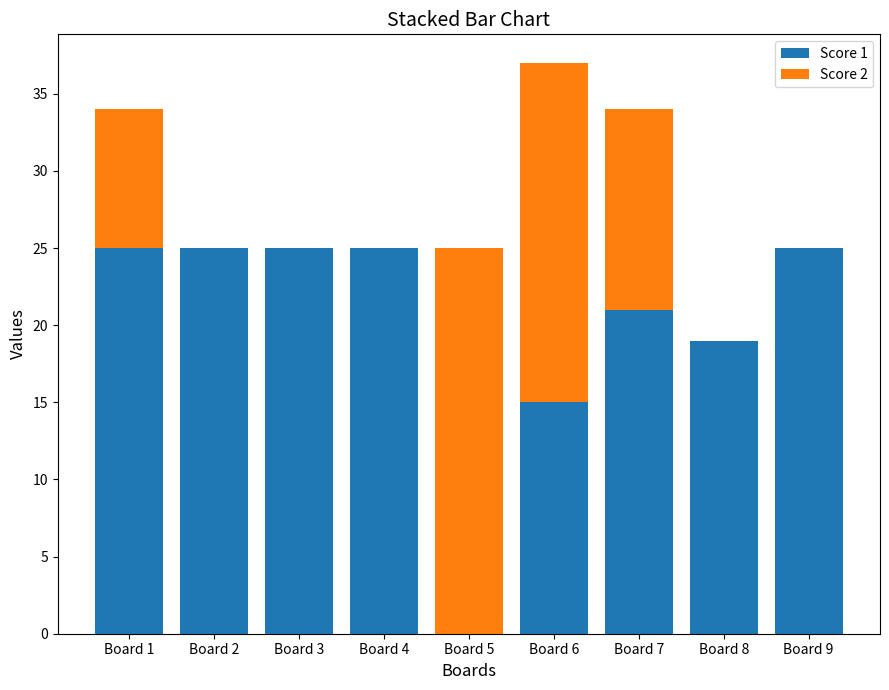

Does the chart contain stacked bars?

Yes